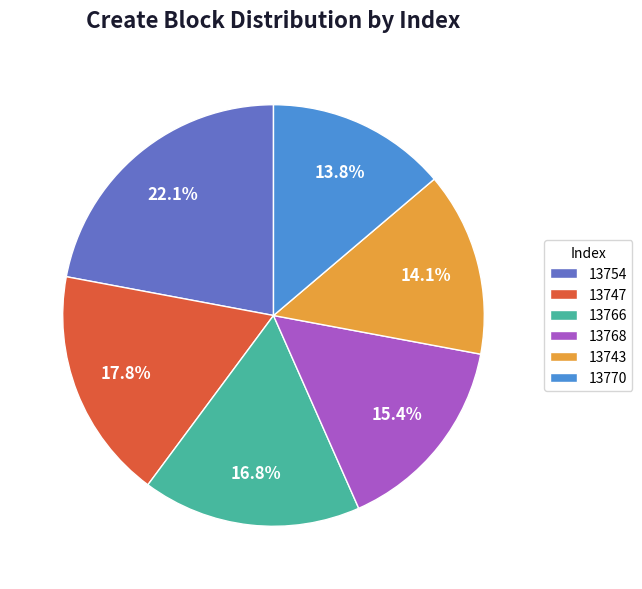

How many segments does this pie chart have?

6